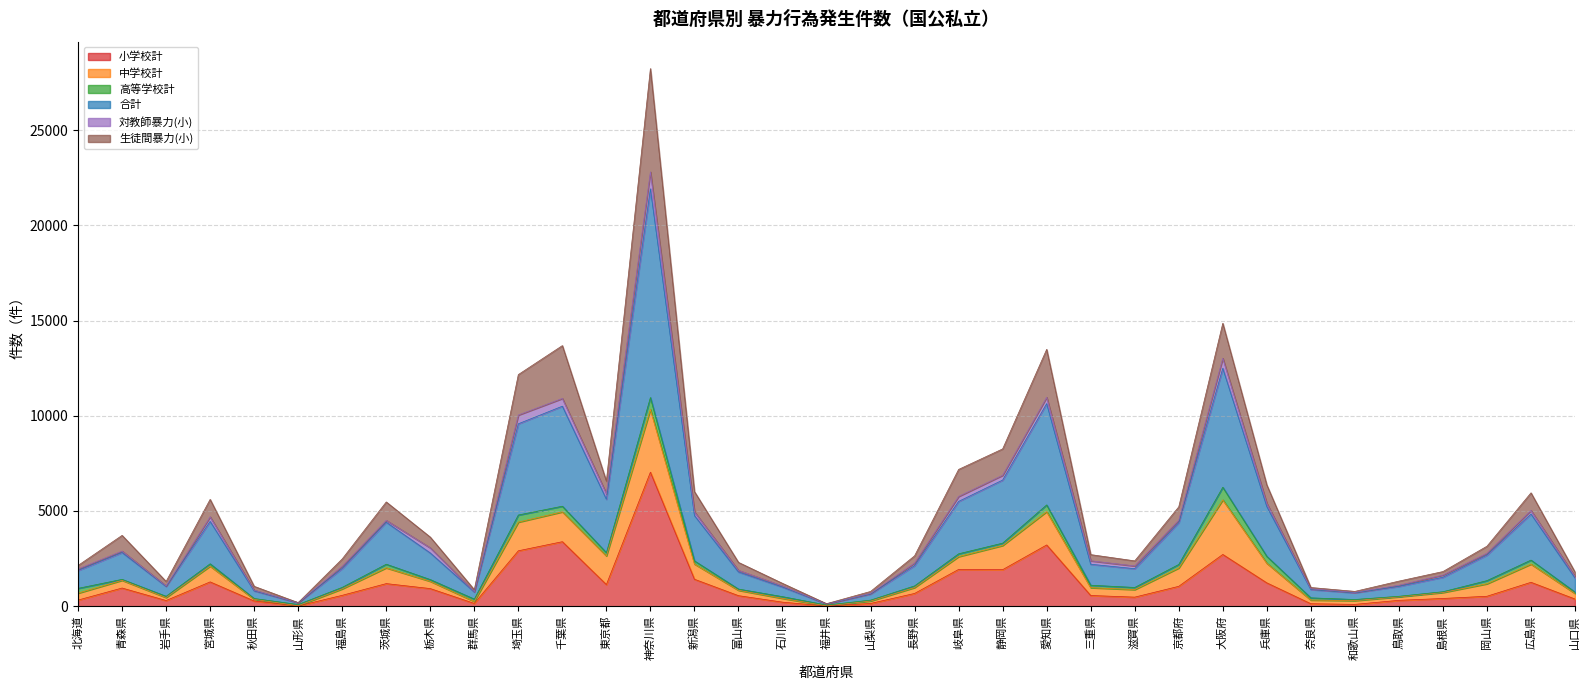

How many data points does each series have?

35